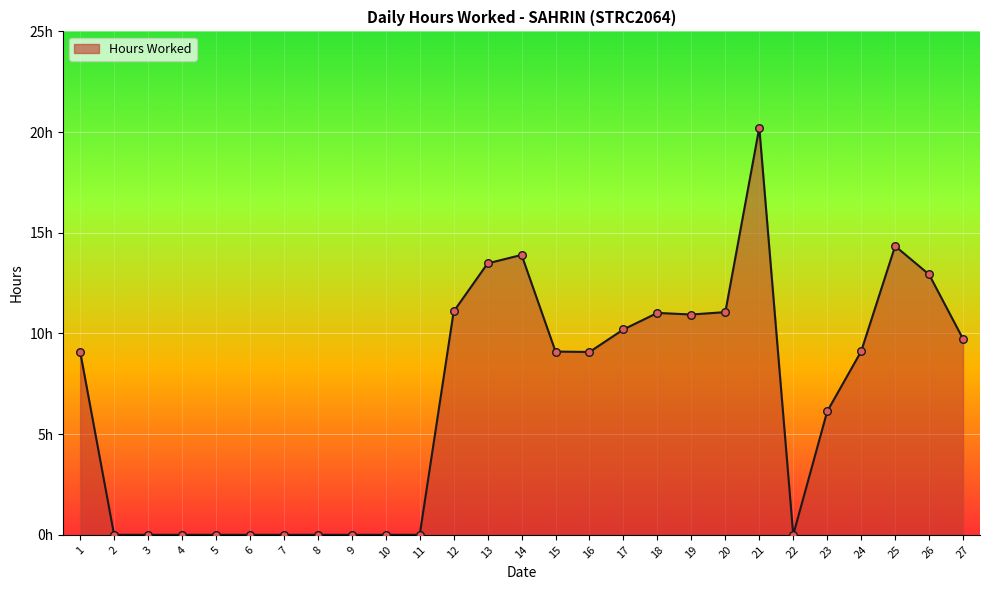

Approximately how many times larger is the value at 26 compared to 24?

1.4